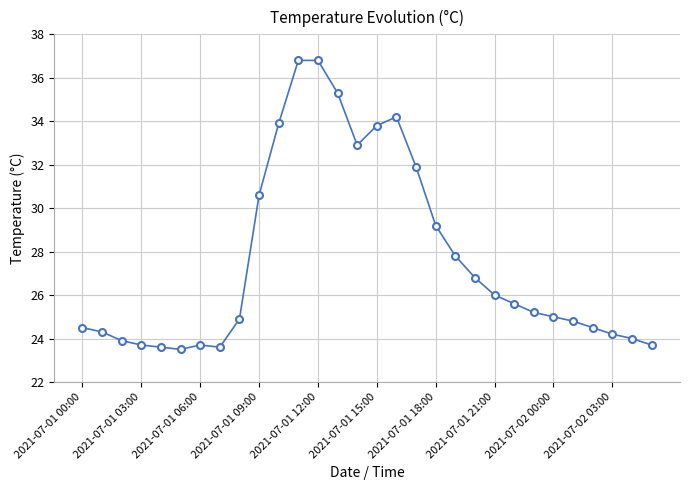

What is the minimum value shown in the chart?

23.5